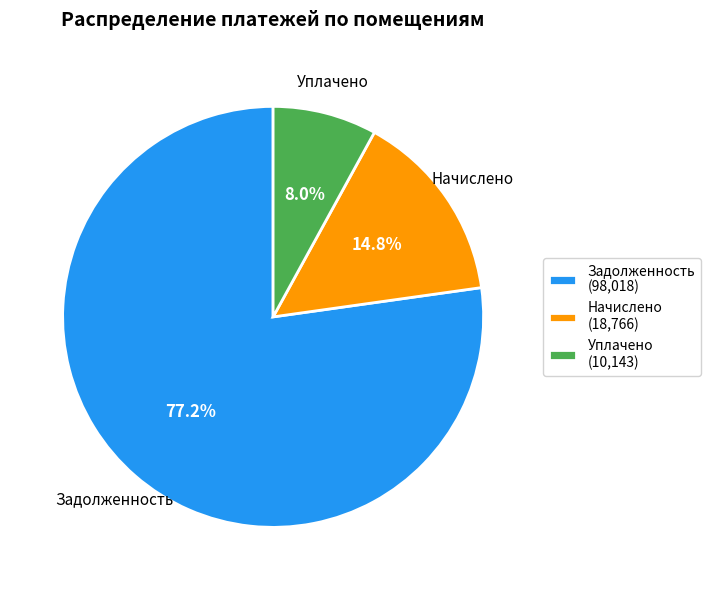

Which category has the smallest portion of the pie?

Уплачено (10,143)